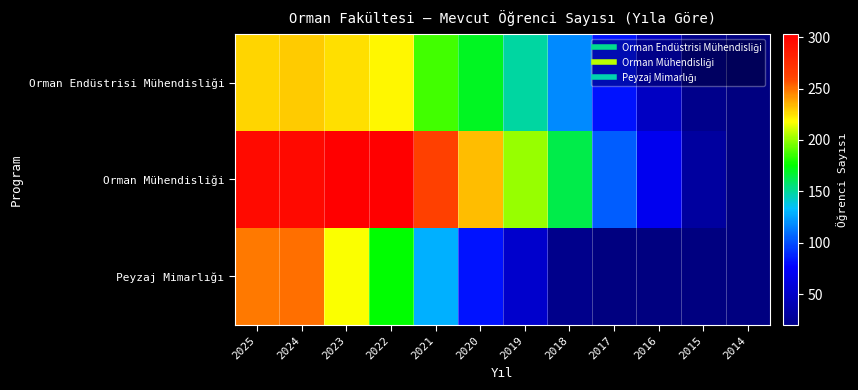

Is it true that Peyzaj Mimarlığı equals 73.7 at 2019?

False